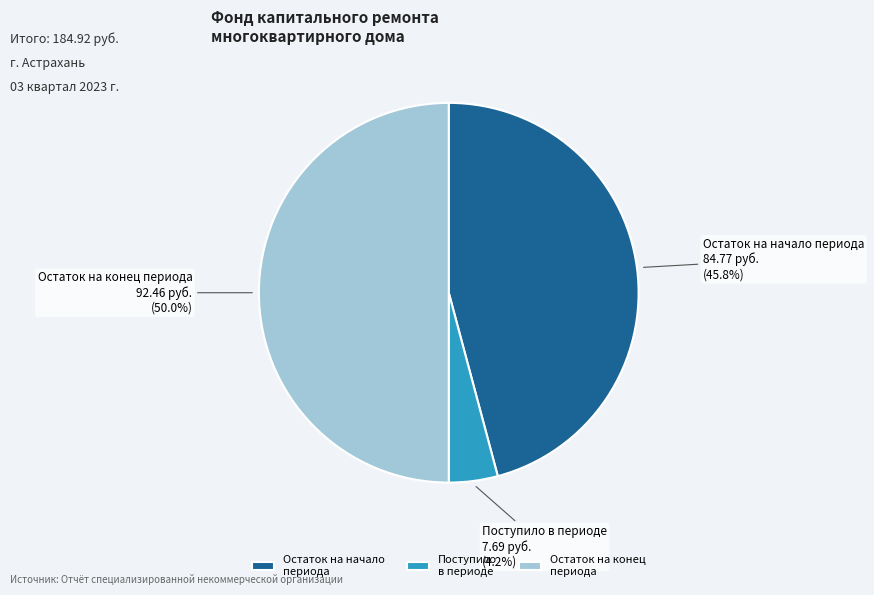

Do Остаток на конец периода and Остаток на начало периода together represent more than half of the pie?

Yes